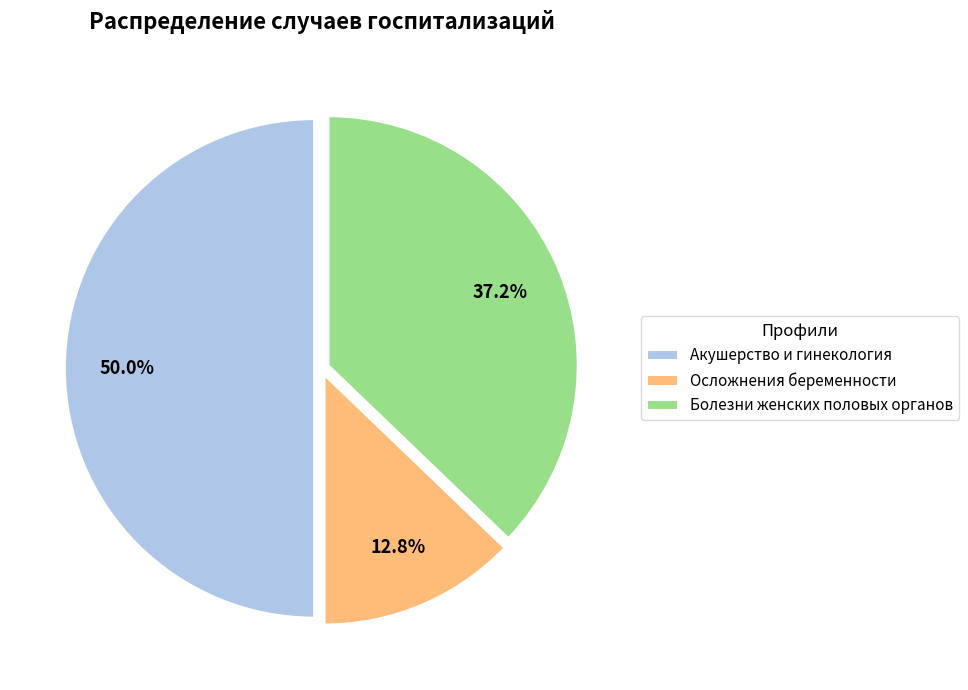

What percentage do Болезни женских половых органов and Осложнения беременности together represent?

50.0%